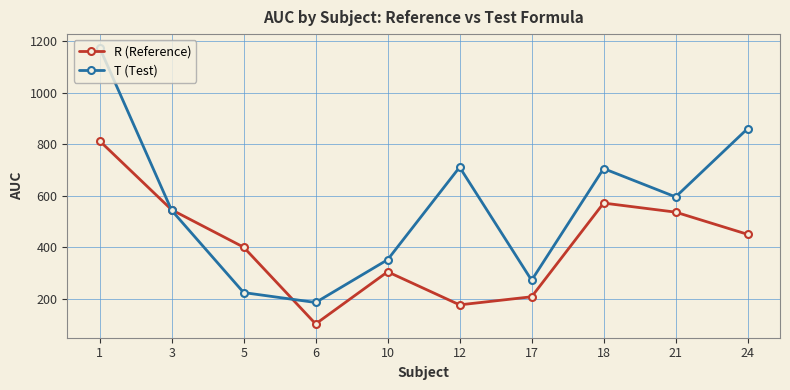

Read the T (Test) value at 3.

542.9